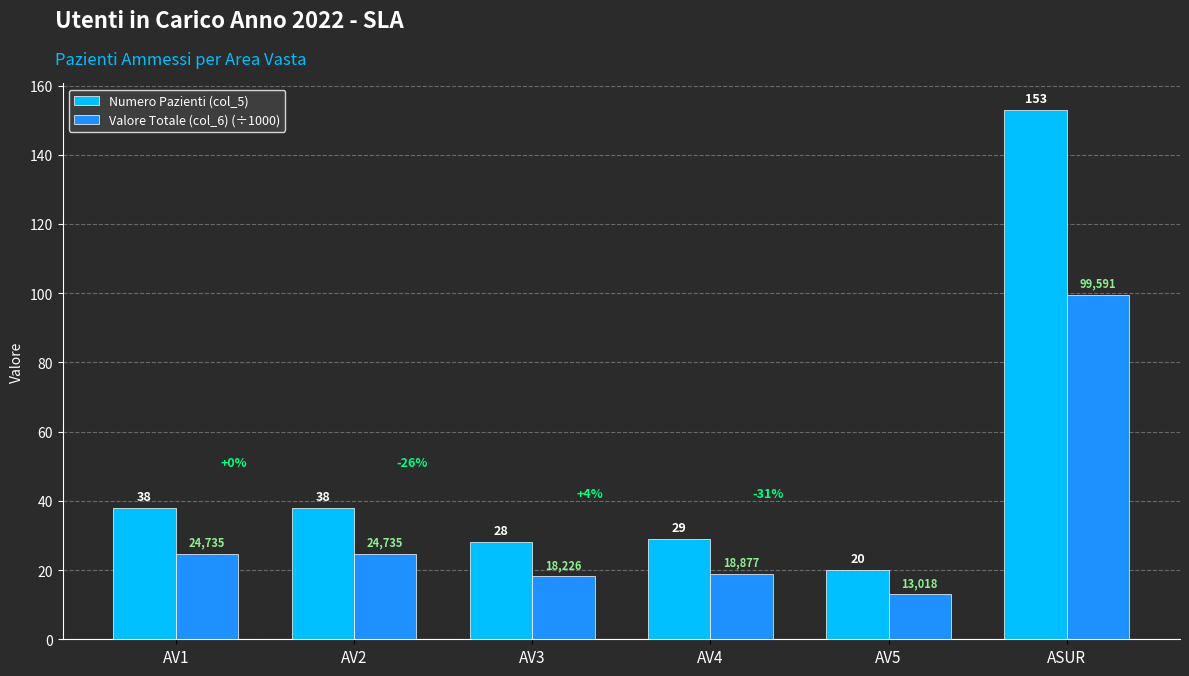

What is the average value of the Valore Totale (col_6) (÷1000) series?

33.2